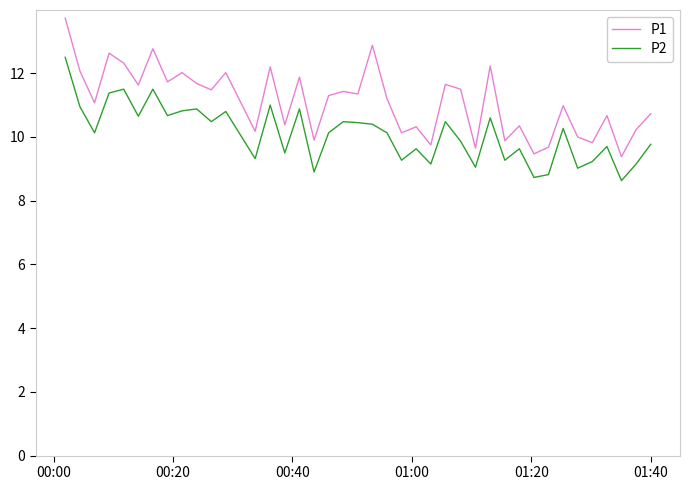

Which series has the widest spread of values?

P1